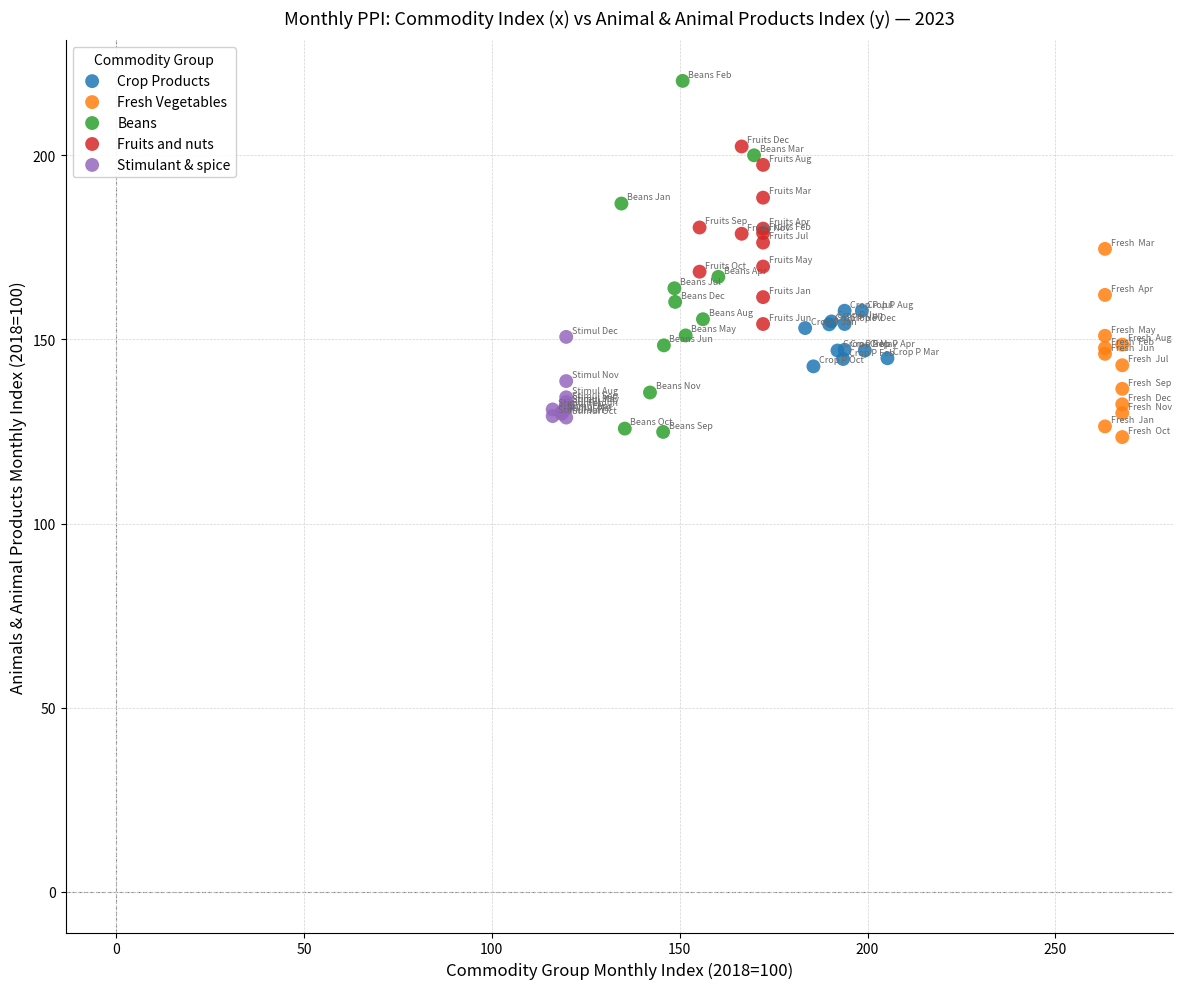

Which series contains the highest Y value?

Beans